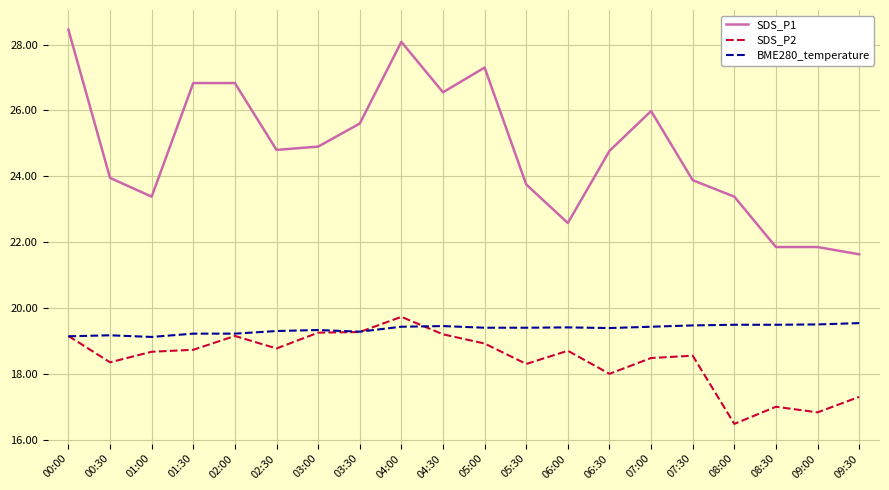

How many series are shown in this chart?

3